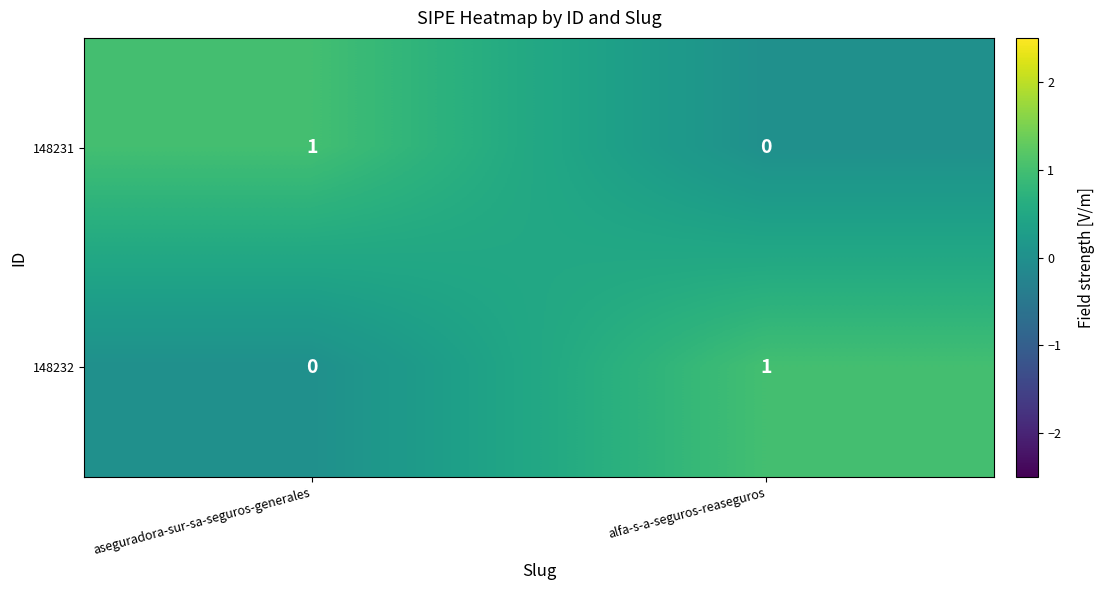

True or false: 148232 has a value of 0 at aseguradora-sur-sa-seguros-generales.

True